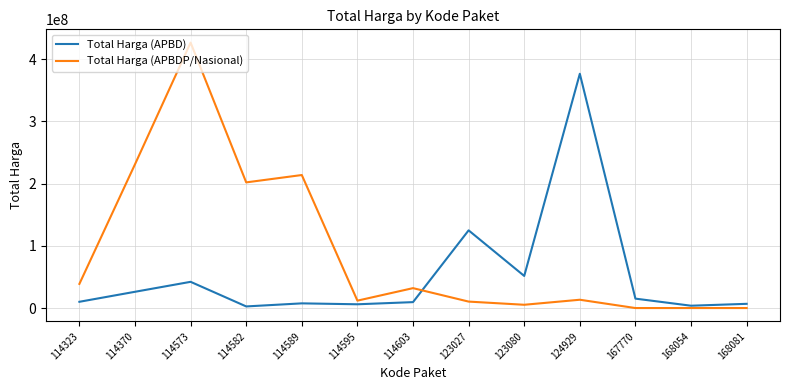

List the series in order of their peak value, lowest first.

Total Harga (APBD), Total Harga (APBDP/Nasional)